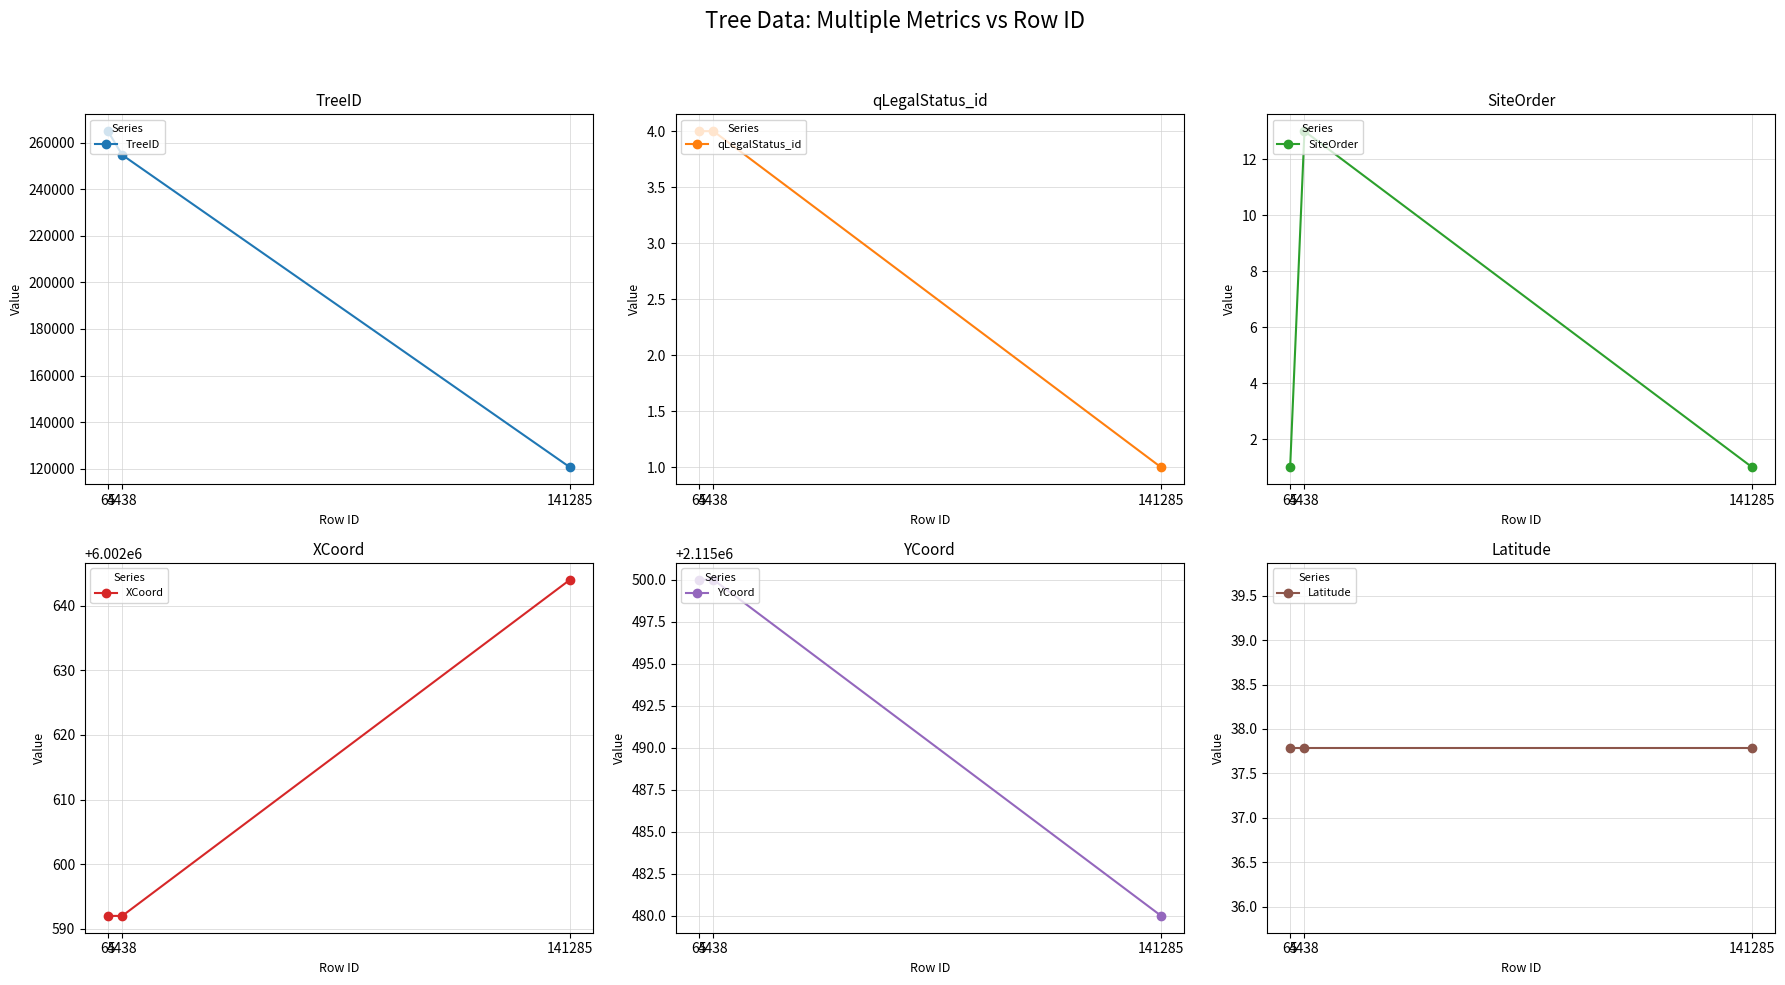

Rank the series by their maximum value, from highest to lowest.

XCoord, YCoord, TreeID, Latitude, SiteOrder, qLegalStatus_id